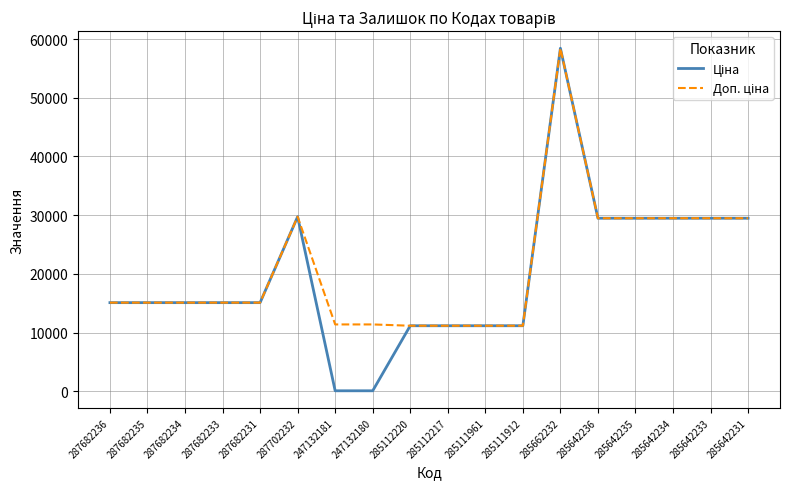

How many lines are shown in the chart?

2